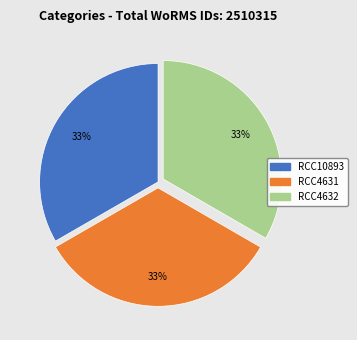

Does RCC10893 account for over 50% of the chart?

No